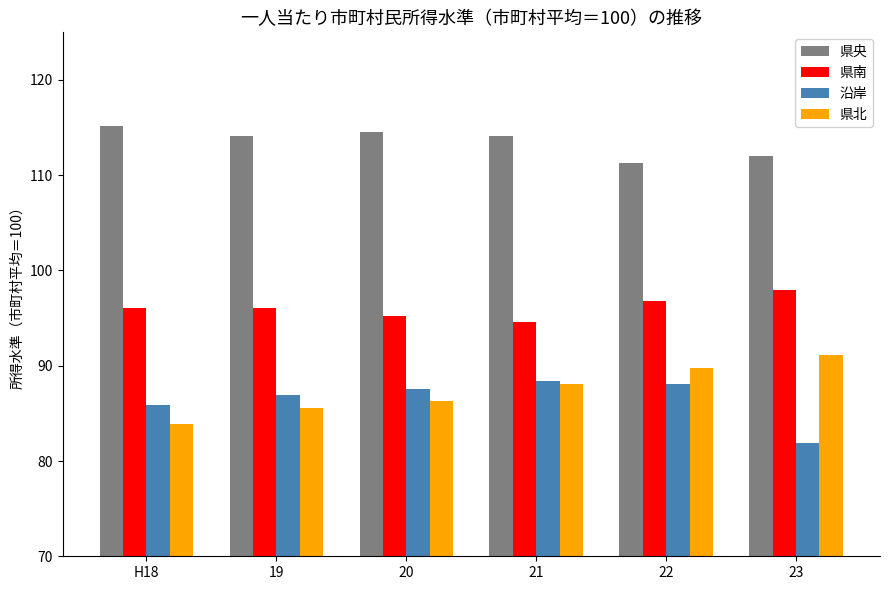

What is the total value across all series at 19?

382.7